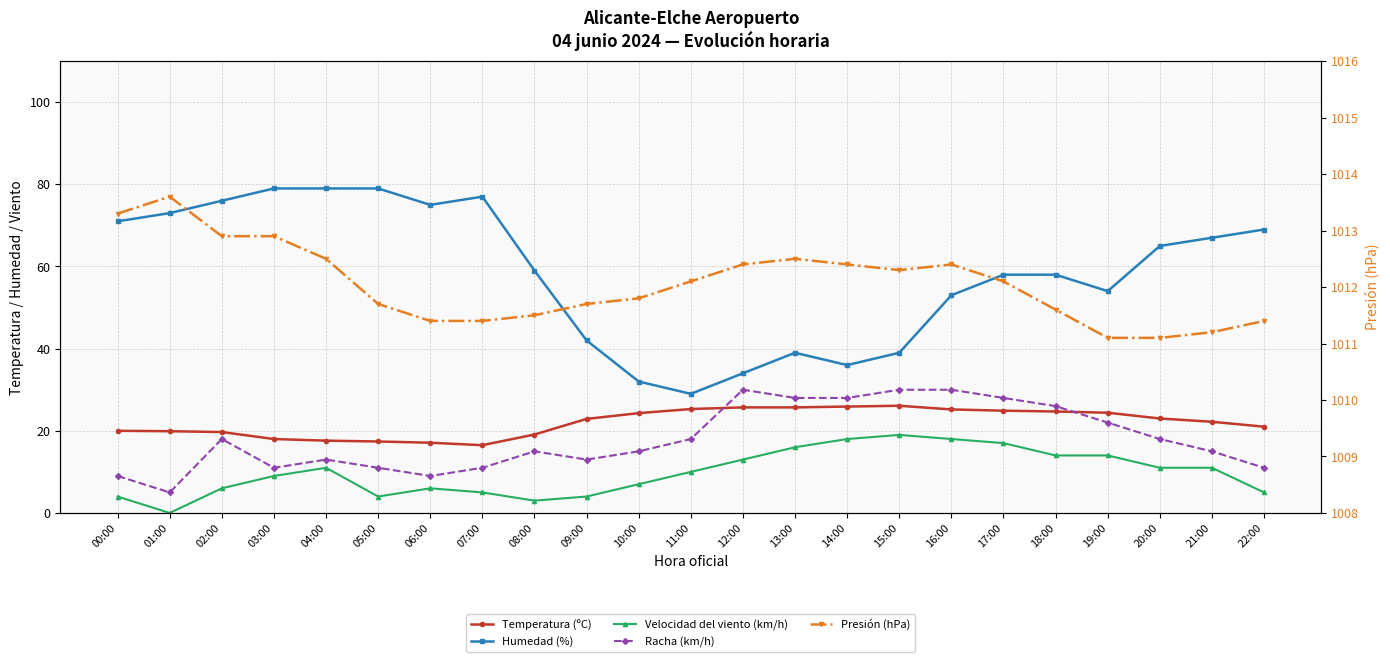

Rank the series by their maximum value, from lowest to highest.

Velocidad del viento (km/h), Temperatura (ºC), Racha (km/h), Humedad (%), Presión (hPa)